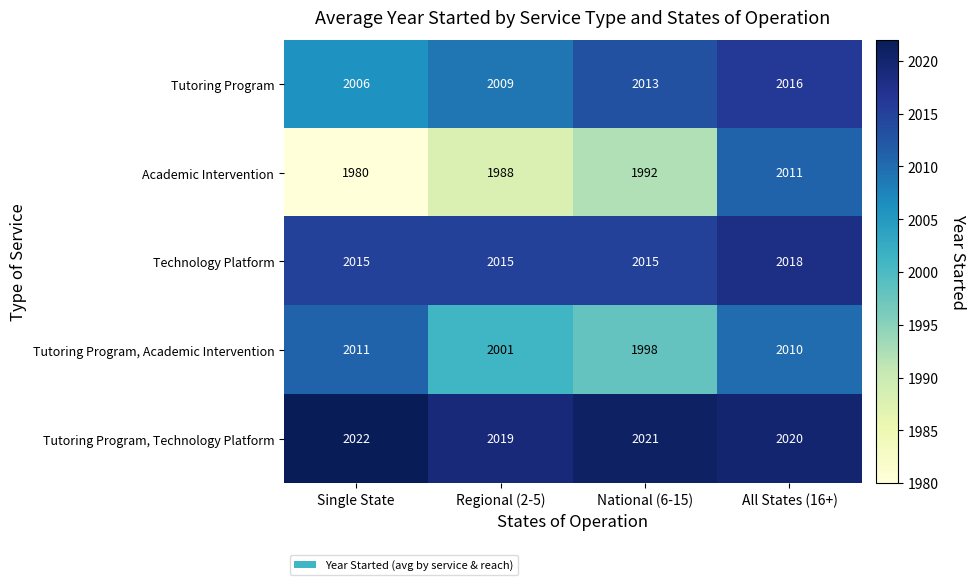

The Technology Platform series shows 3213 at Single State. True or false?

False